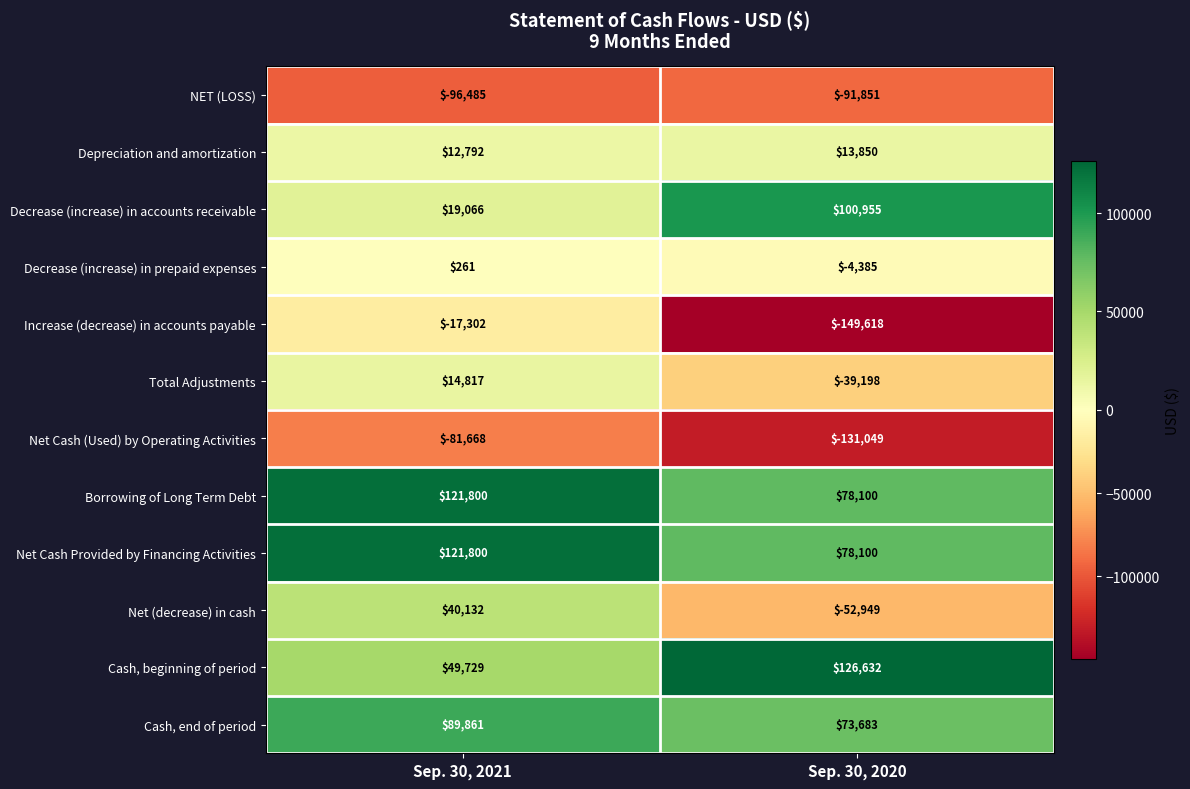

At which category does the chart reach its peak across all series?

Sep. 30, 2020